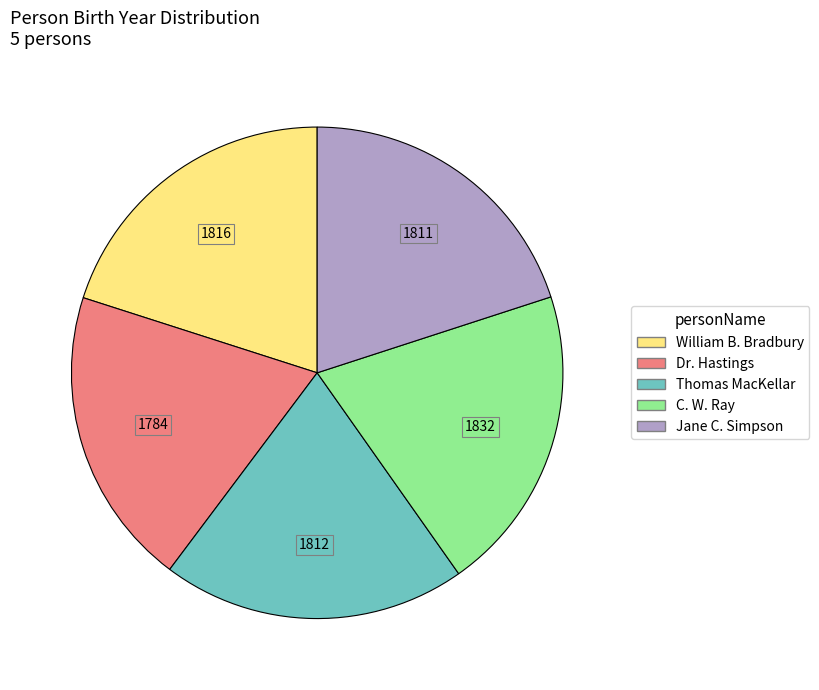

Is it true that William B. Bradbury is 20% of the pie?

True